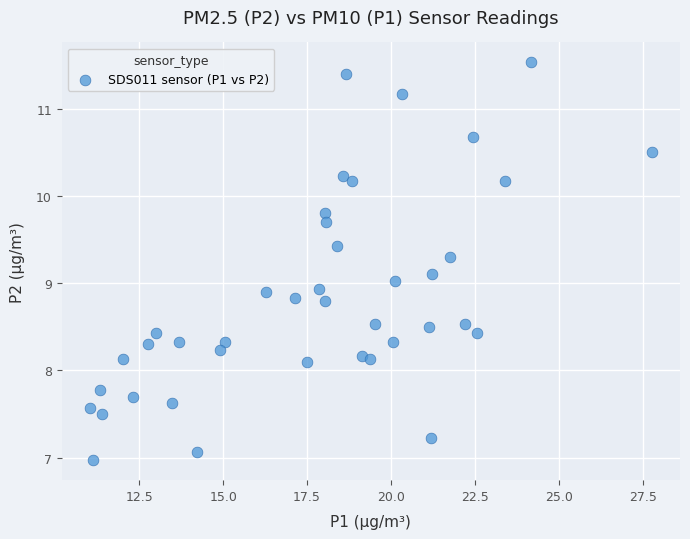

What is the range of Y values (max minus min)?

4.6